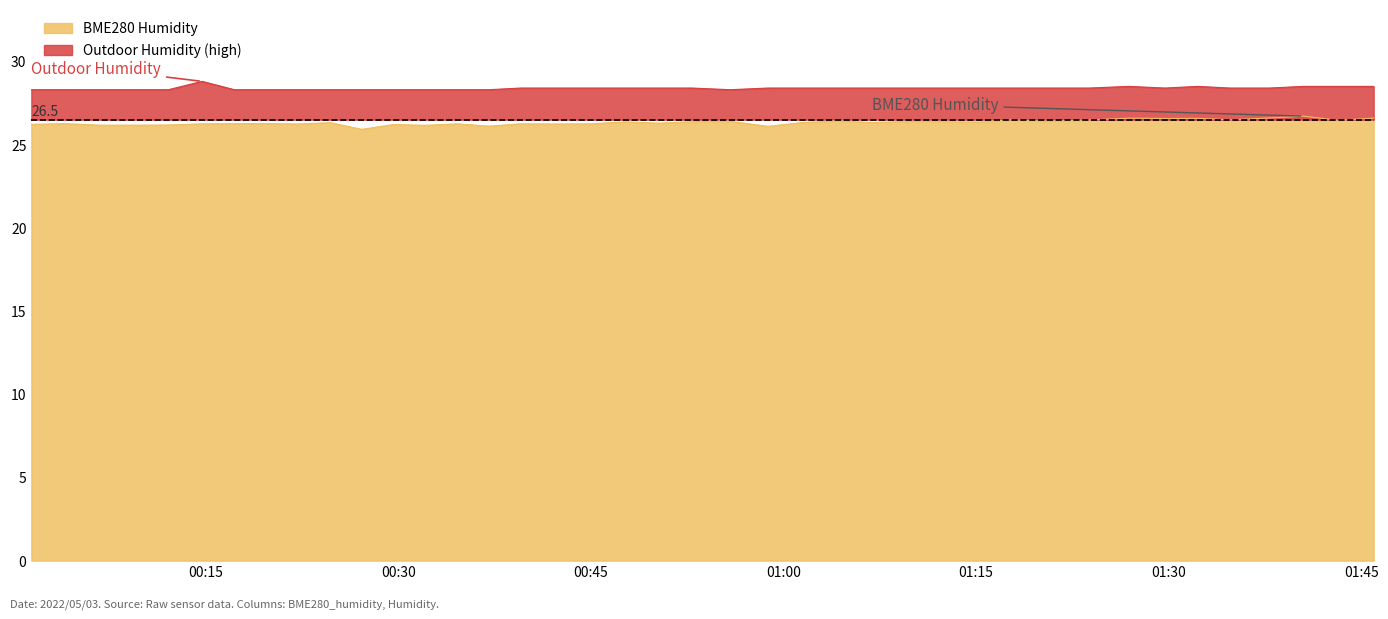

In Humidity, how many points are higher than both neighbors (excluding endpoints)?

3